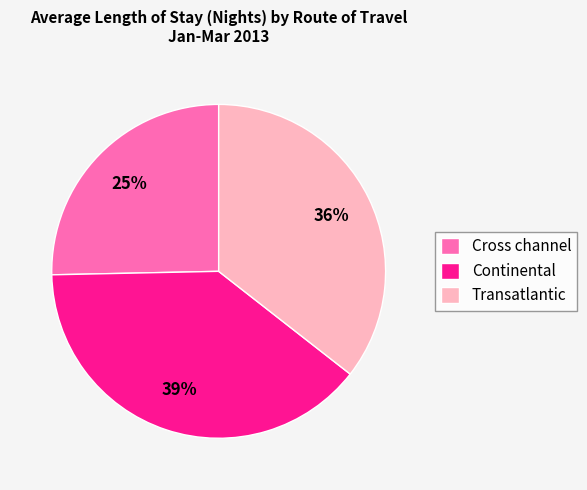

Is there any slice that represents more than half of the pie?

No